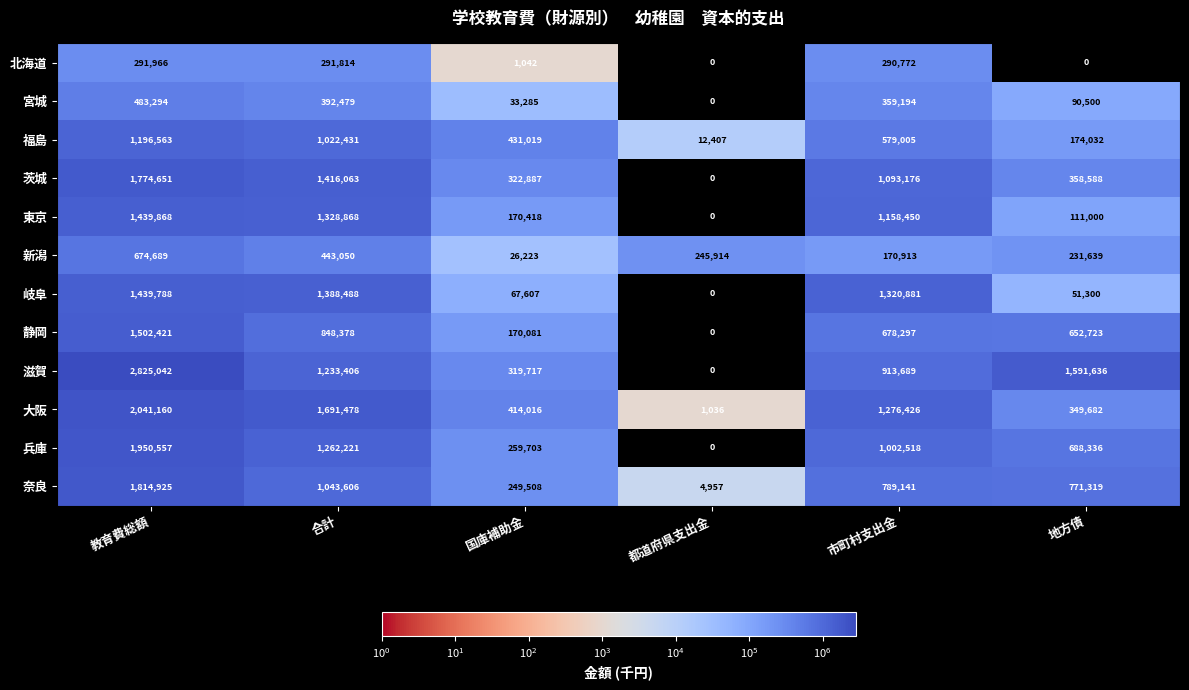

What is the total value across all series at 市町村支出金?

9632462